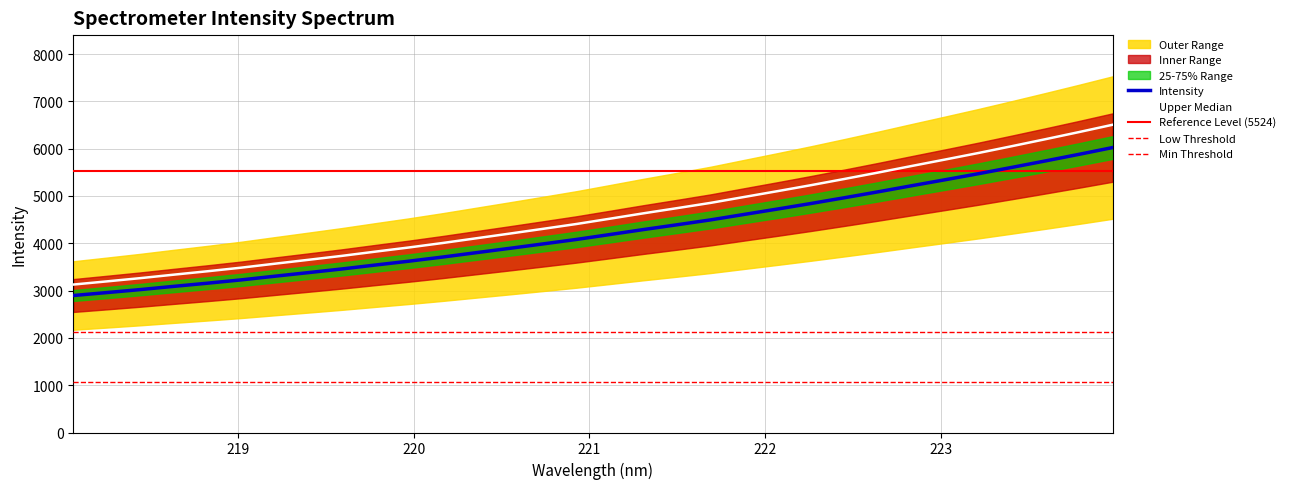

At which label does the data first exceed 4519?

221.1174